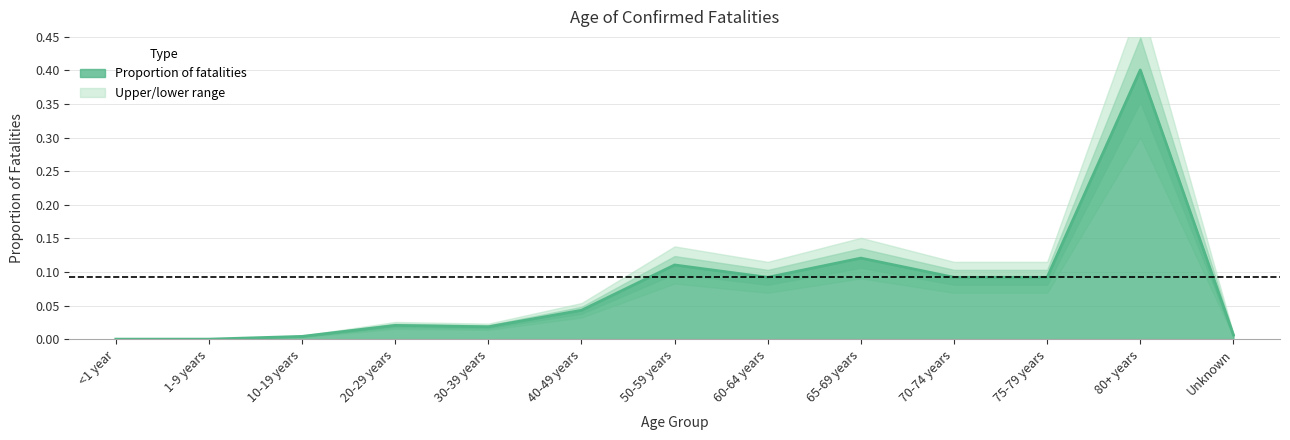

Reading left to right, transcribe all the data shown in this chart.

0.0	0.0	0.0	0.0	0.0	0.0	0.1	0.1	0.1	0.1	0.1	0.4	0.0